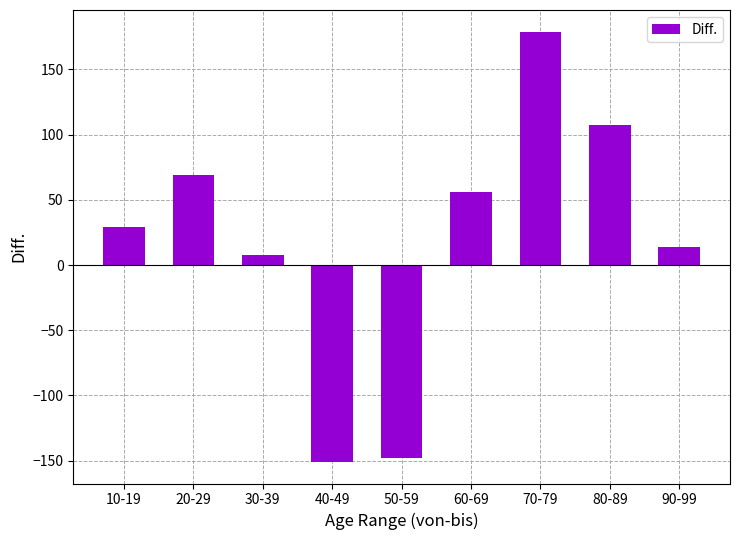

How many values are below 29?

4